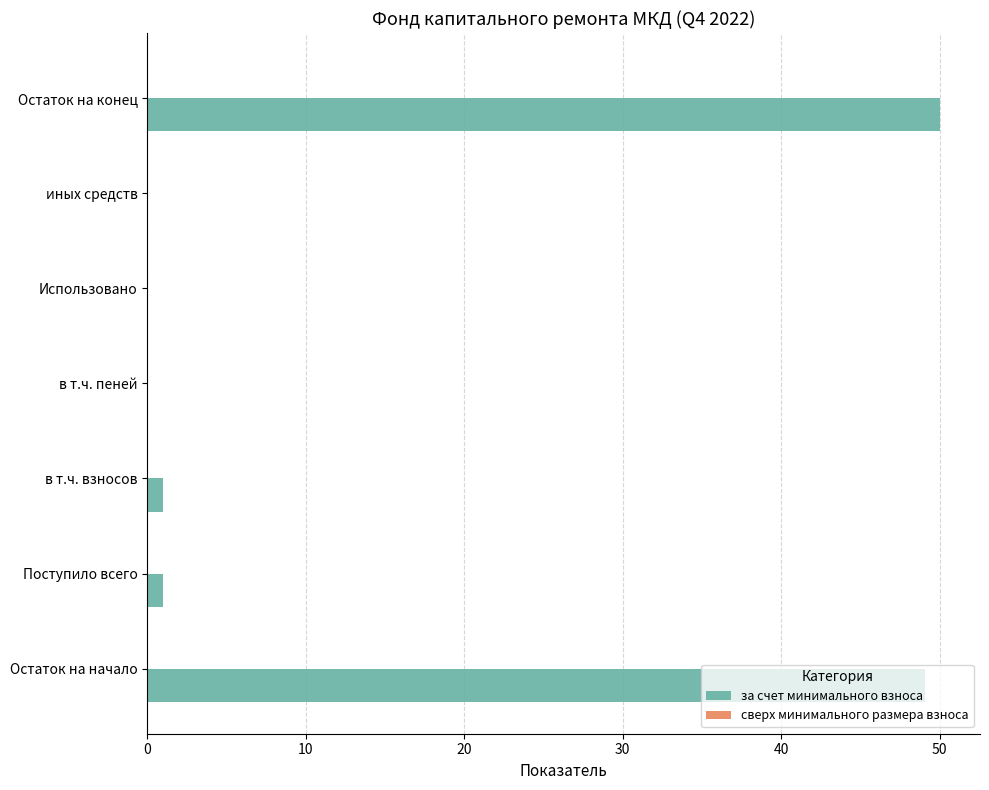

The chart shows a value of 50.0 at Остаток на конец. True or false?

True